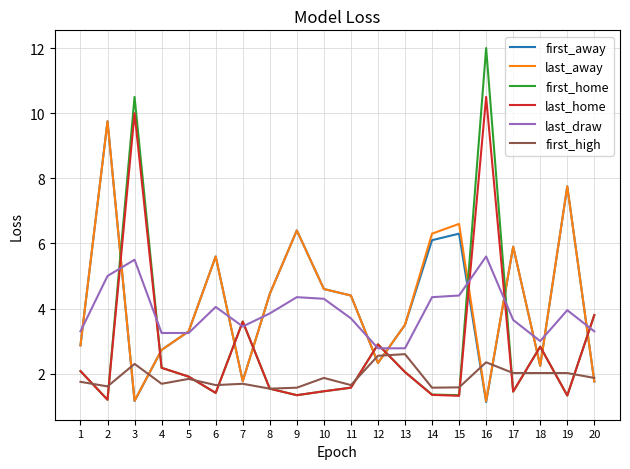

The value of last_away at 4 is 4.9. True or false?

False